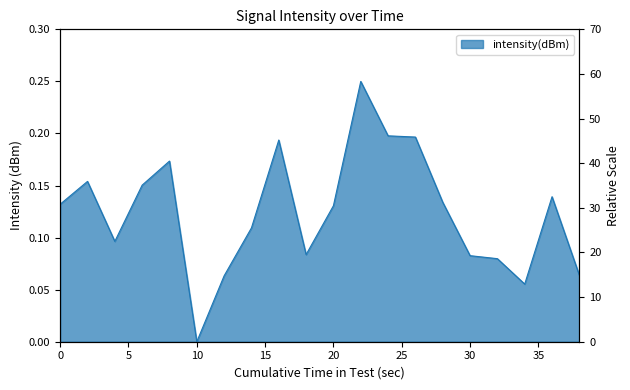

How many lines are shown in the chart?

1